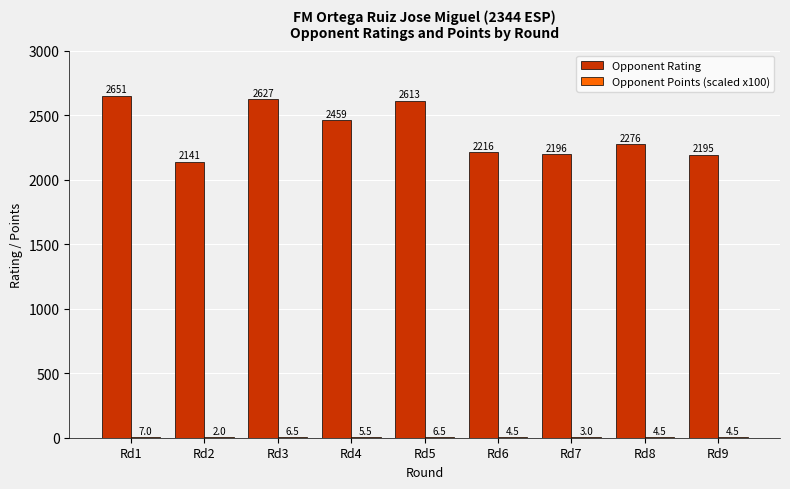

Between Rd3 and Rd9, which series saw the biggest shift?

Opponent Rating